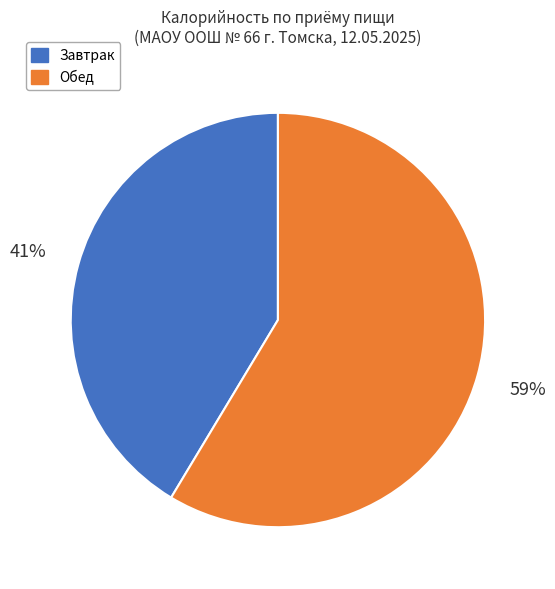

Is there a majority slice in this chart?

Yes